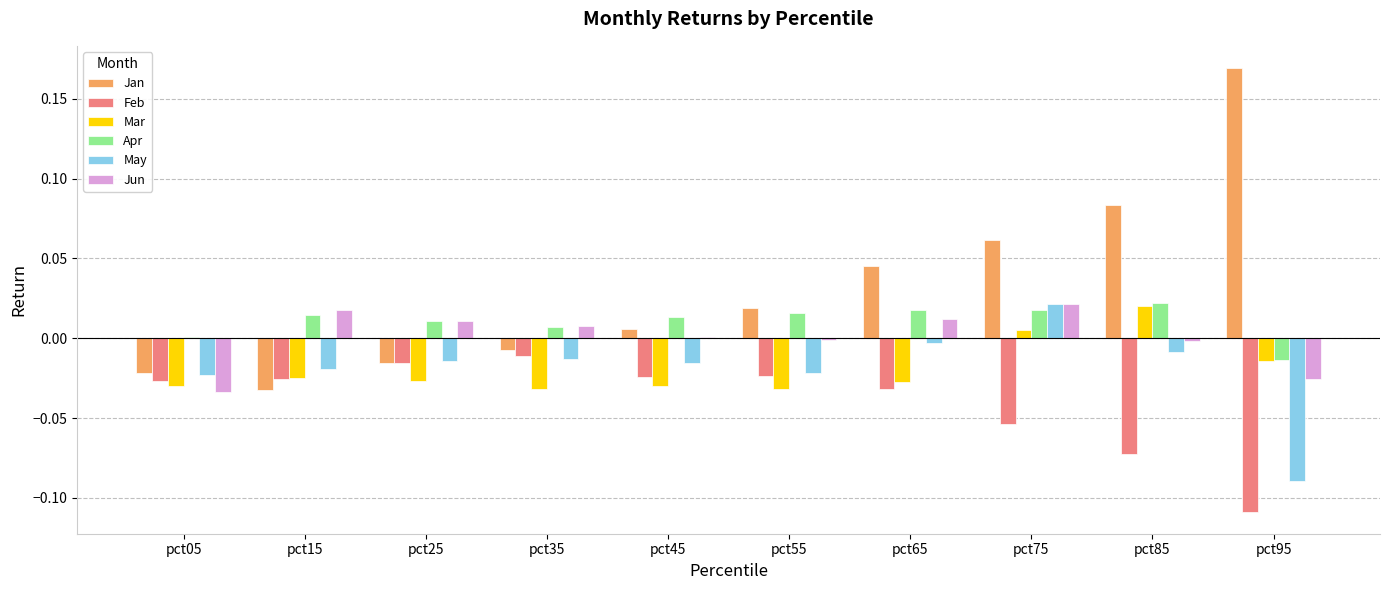

At which category is the sum across all series the highest?

pct75